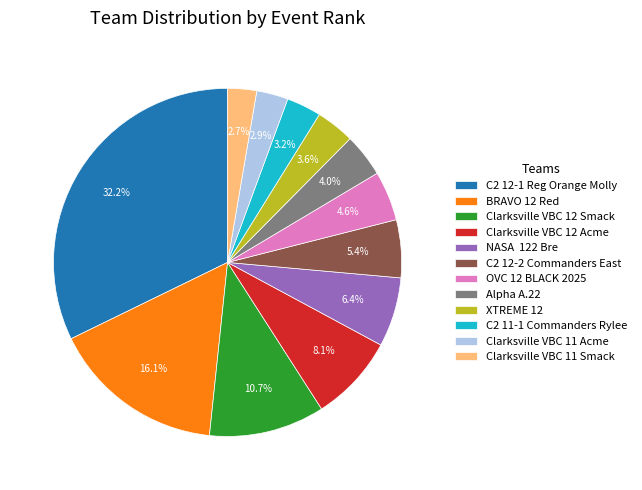

Does any single category account for the majority?

No